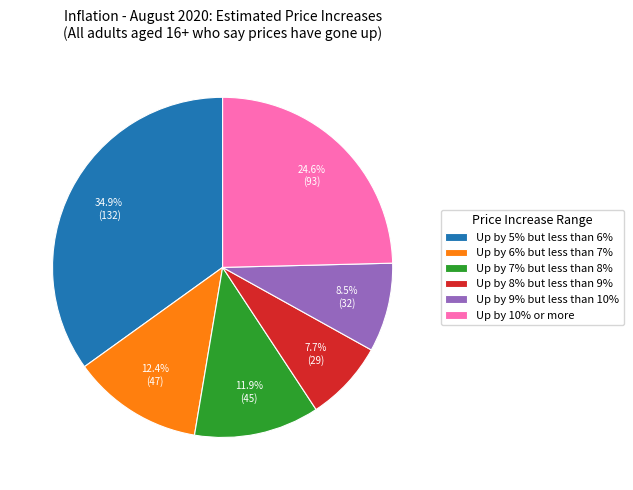

What is the largest slice in the pie chart?

Up by 5% but less than 6%